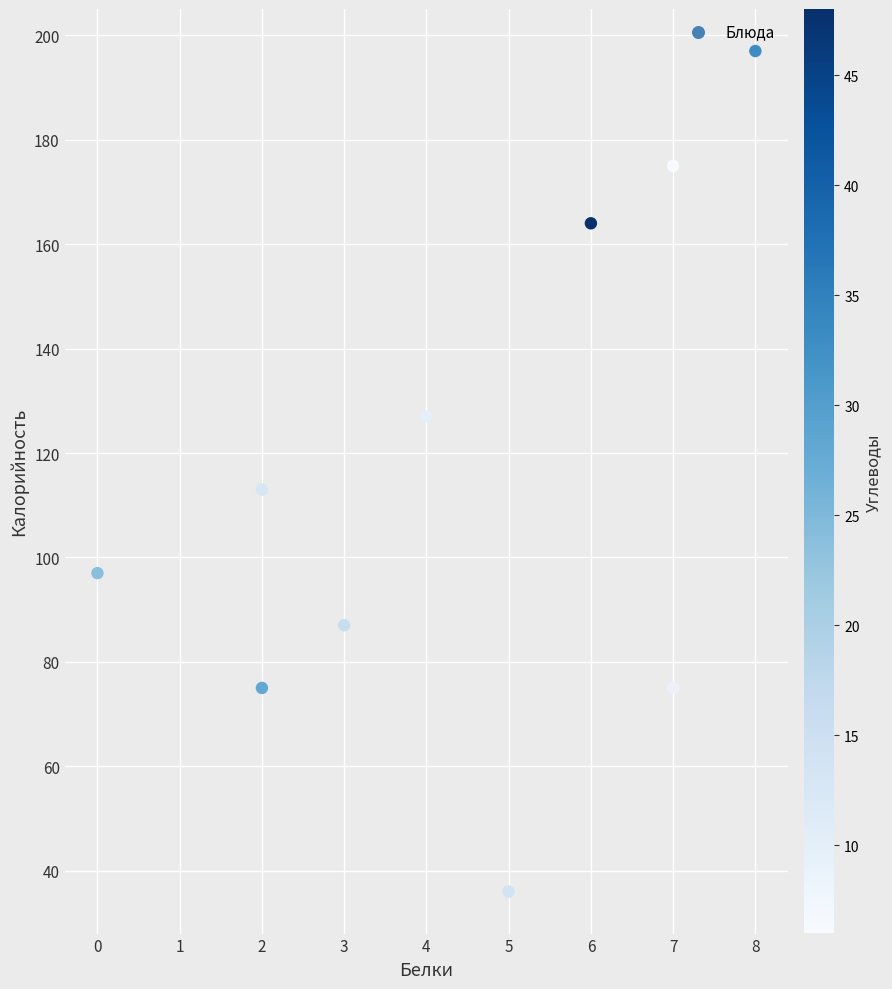

What Y value in the scatter plot is closest to 116?

113